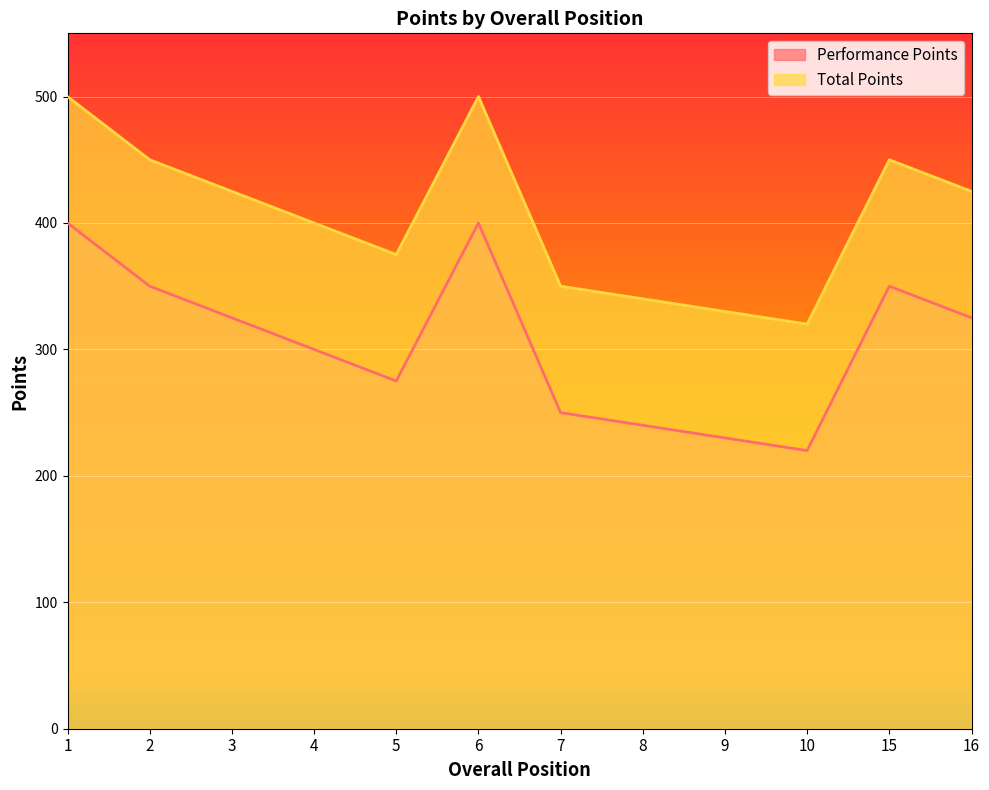

At 7, list the series in order from smallest to largest.

Performance Points, Total Points